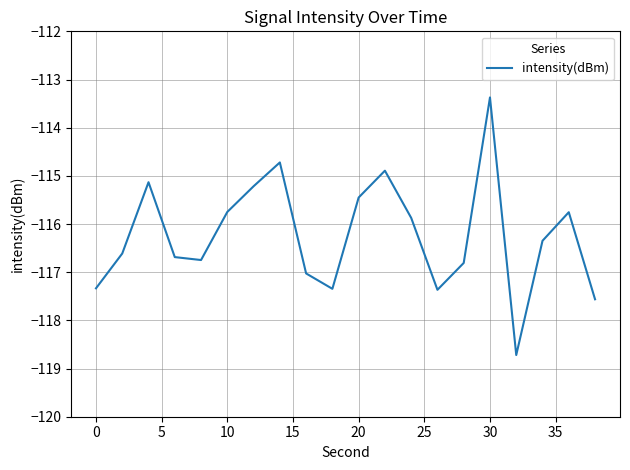

What is the difference between the maximum and minimum values?

5.3